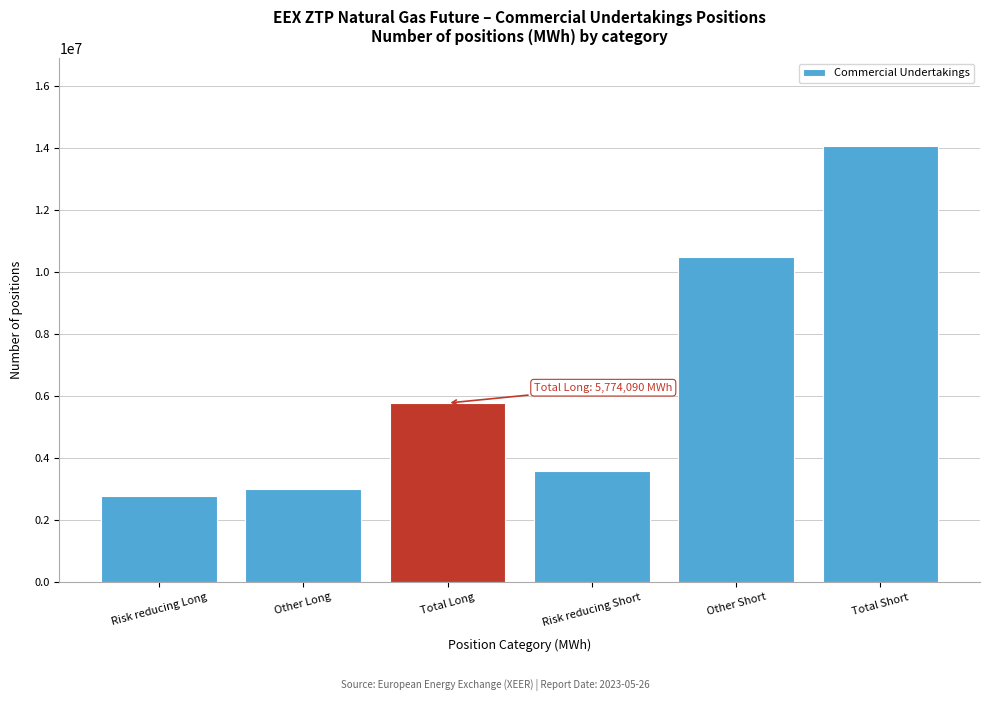

Reading right to left, list all the values displayed in this chart.

Total Short=14080545	Other Short=10493040	Risk reducing Short=3587505	Total Long=5774090	Other Long=3008210	Risk reducing Long=2765880